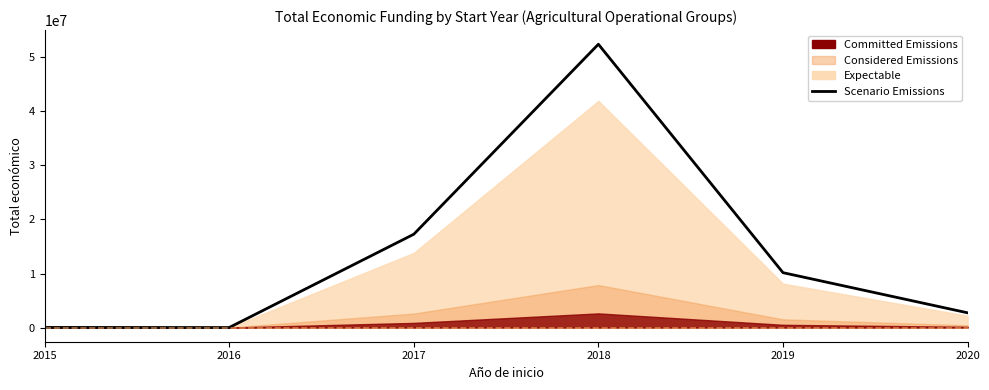

What is the average value?

13766460